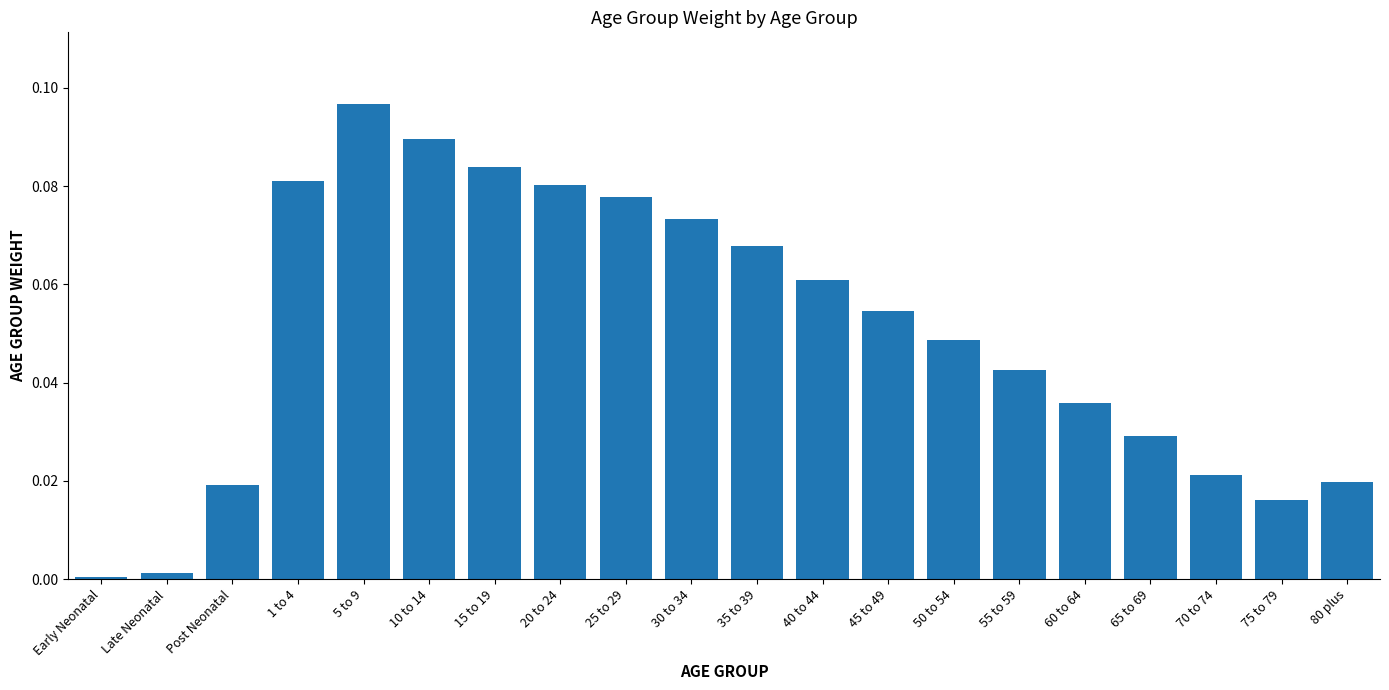

What is the sum of all values?

1.0